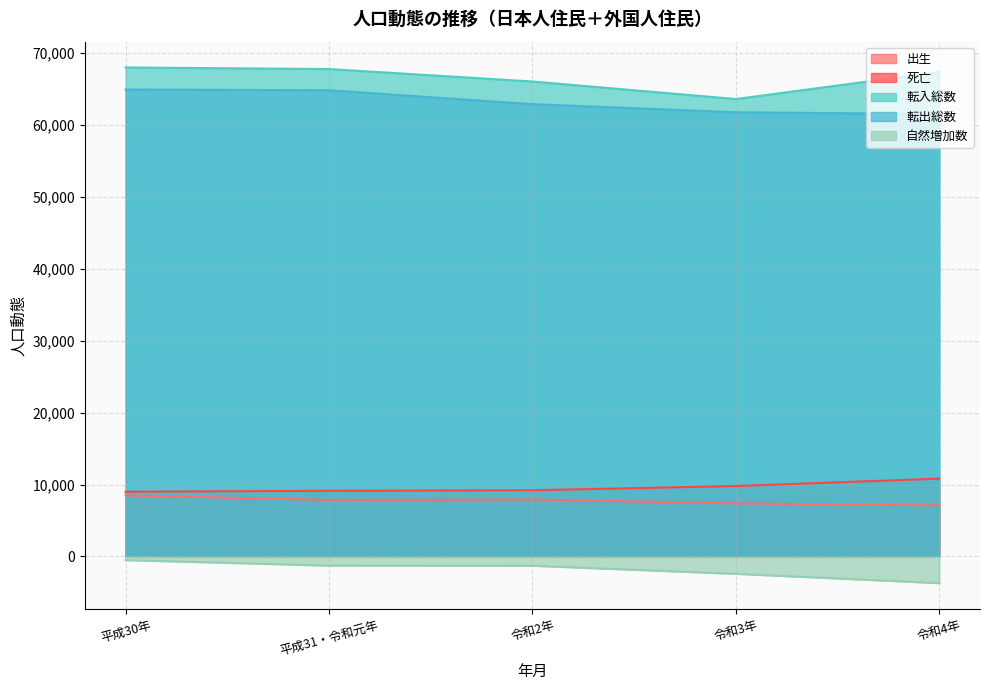

Where does the 死亡 series first go above 9208?

令和3年